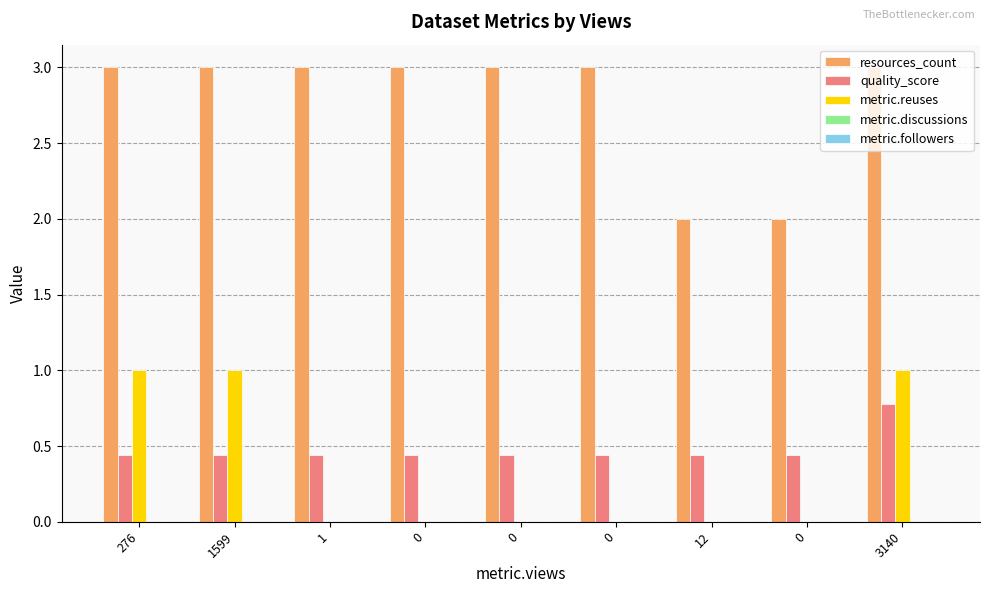

What is the difference between the maximum and minimum values in the resources_count series?

1.0